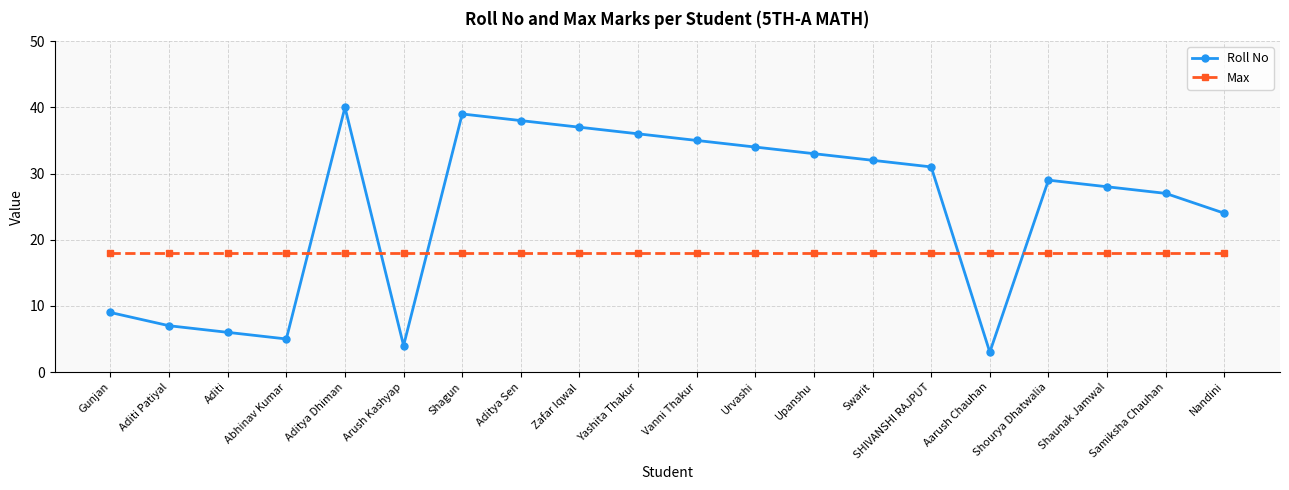

At Gunjan, list the series in order from smallest to largest.

Roll No, Max